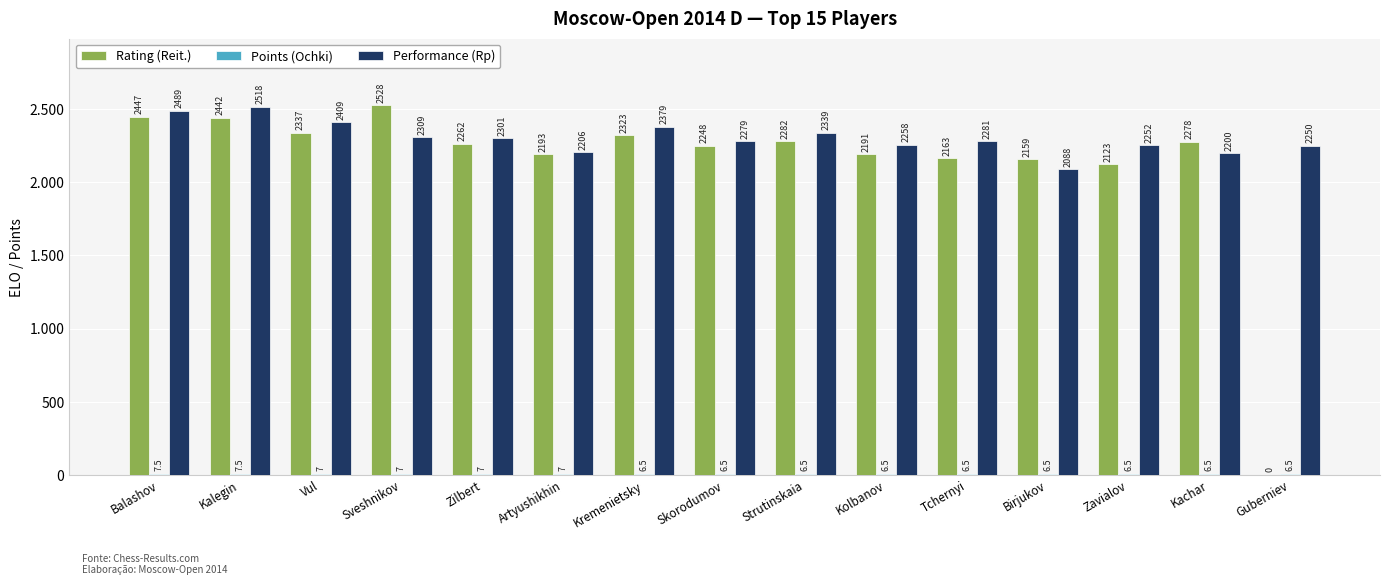

Are the bars horizontal?

No